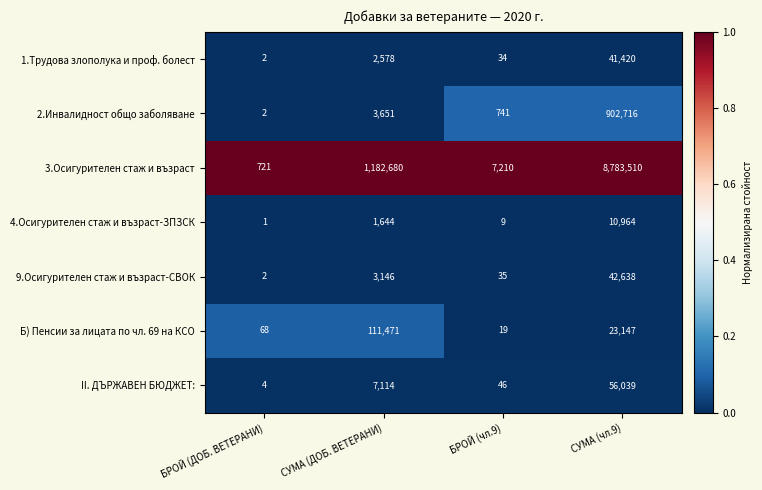

Rank the series at БРОЙ (чл.9) from lowest to highest value.

4.Осигурителен стаж и възраст-ЗПЗСК, Б) Пенсии за лицата по чл. 69 на КСО, 1.Трудова злополука и проф. болест, 9.Осигурителен стаж и възраст-СВОК, II. ДЪРЖАВЕН БЮДЖЕТ:, 2.Инвалидност общо заболяване, 3.Осигурителен стаж и възраст